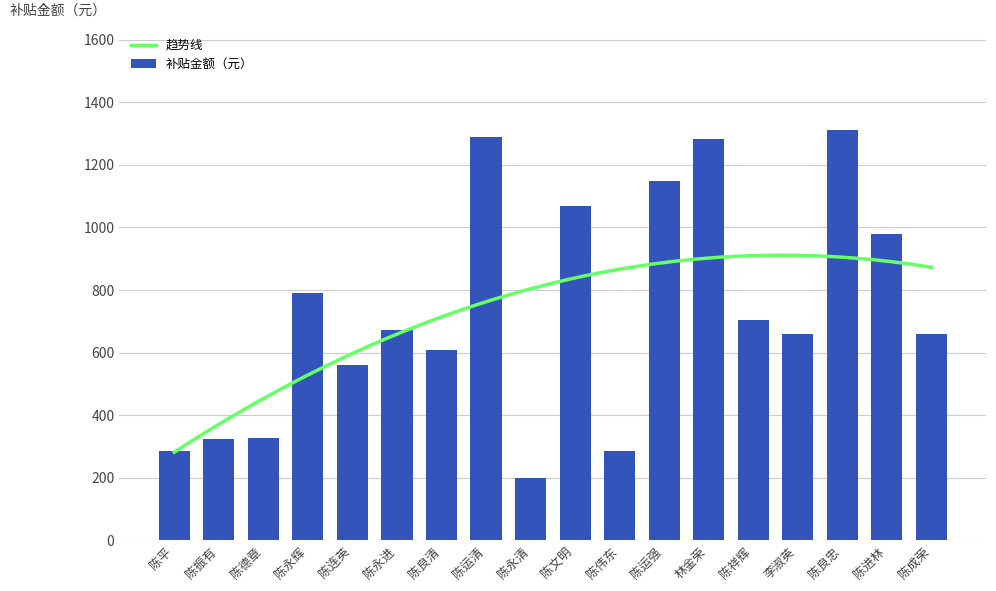

What is the difference between the values at 陈良忠 and 陈伟东?

1023.3